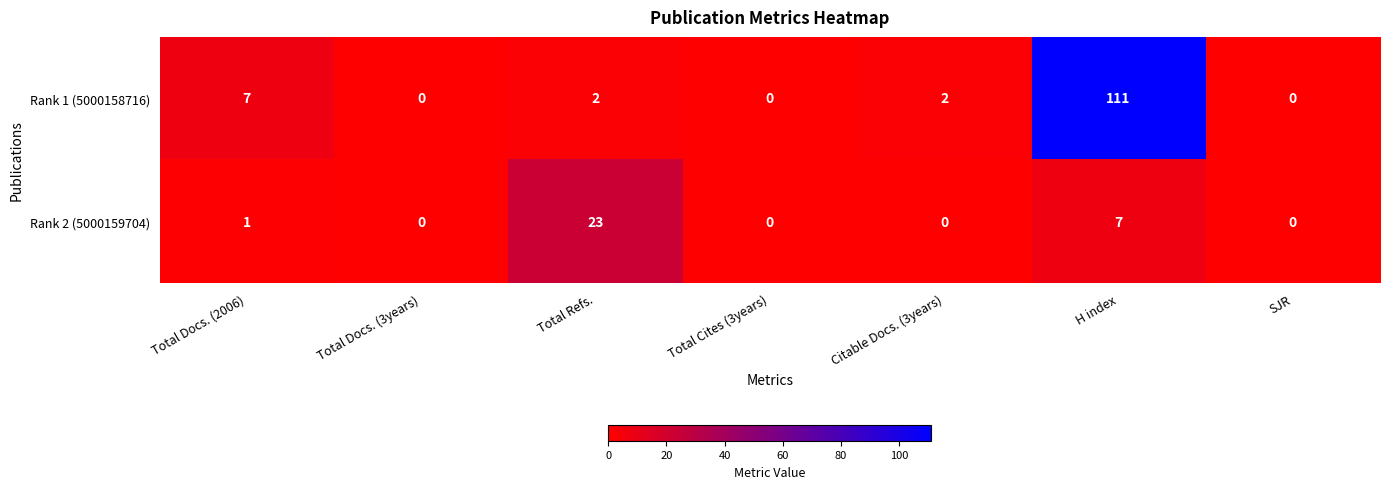

List the series in order of their overall mean, highest first.

Rank 1 (5000158716), Rank 2 (5000159704)